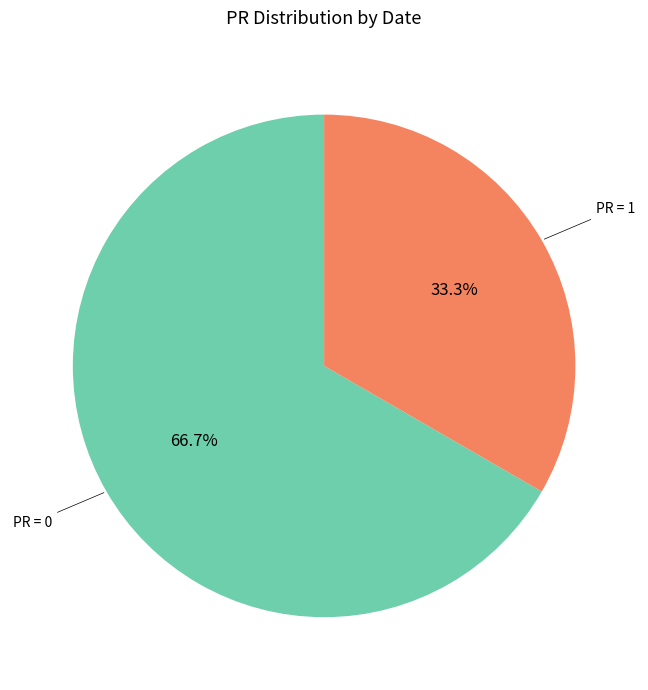

Is there any slice that represents more than half of the pie?

Yes